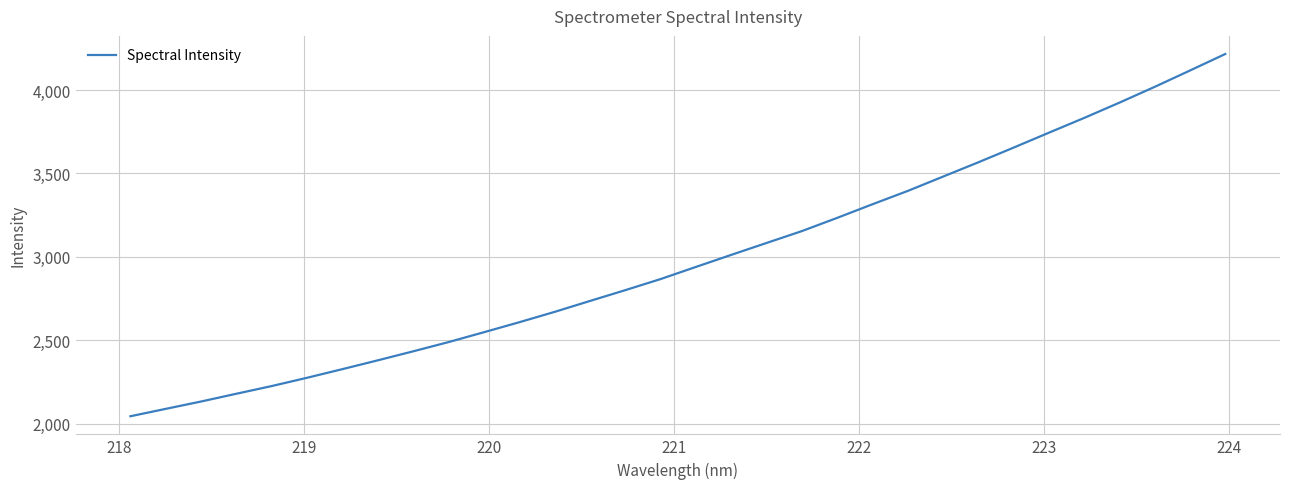

What is the greatest value displayed?

4216.1